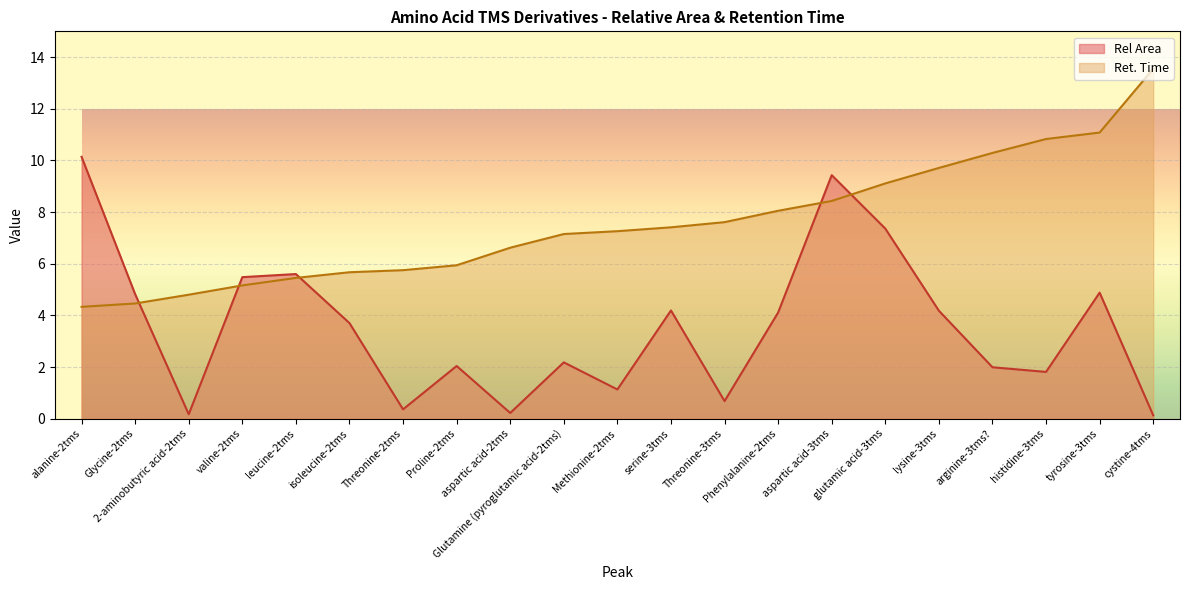

What is the highest value of the Rel Area series?

10.1